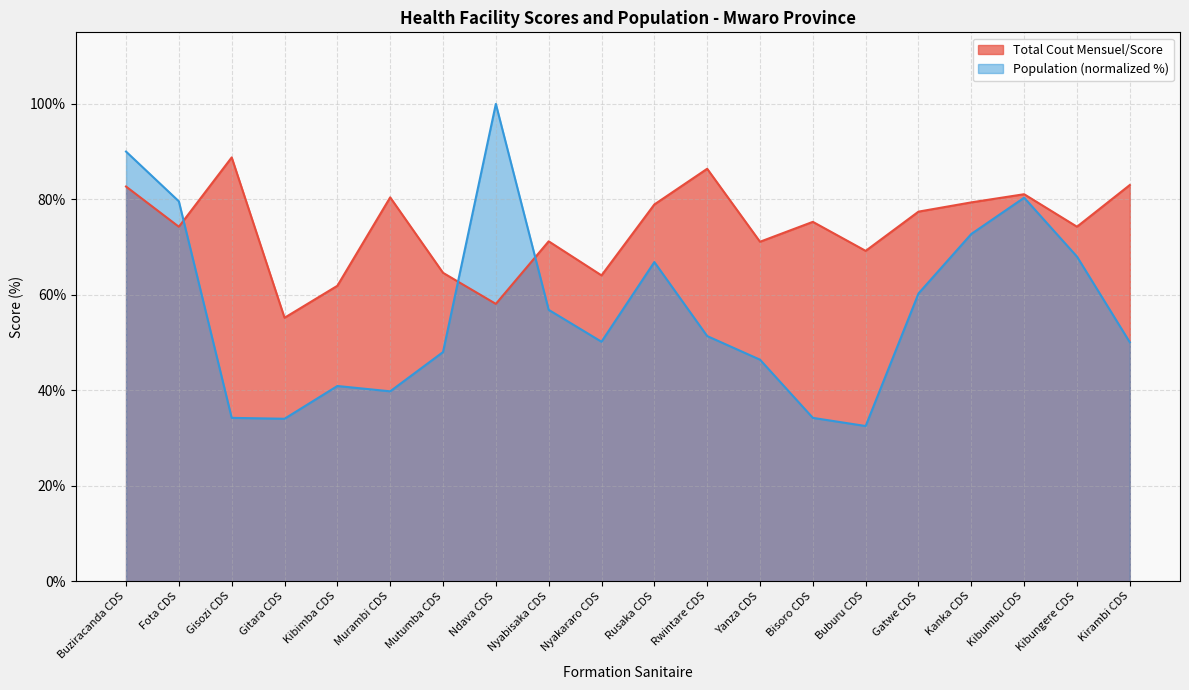

Is it true that Population equals 56.9 at Nyabisaka CDS?

True